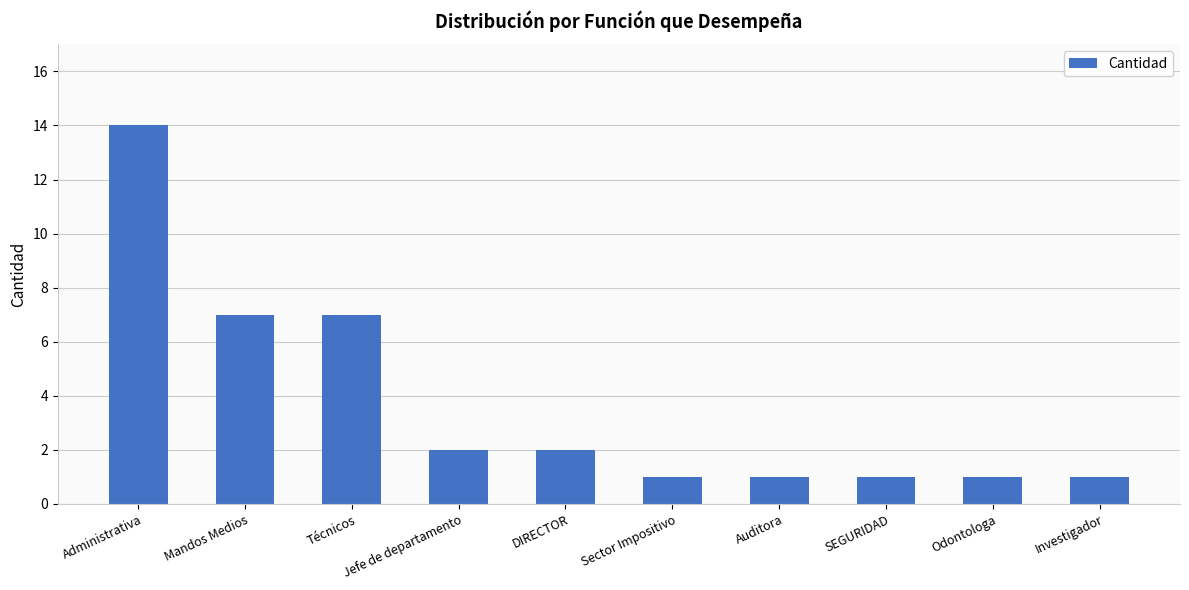

The value at Auditora is 1. True or false?

True